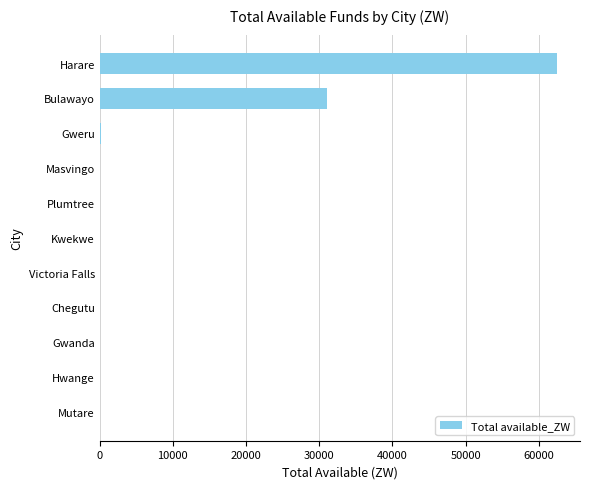

True or false: the data shows -20342.1 at Plumtree.

False